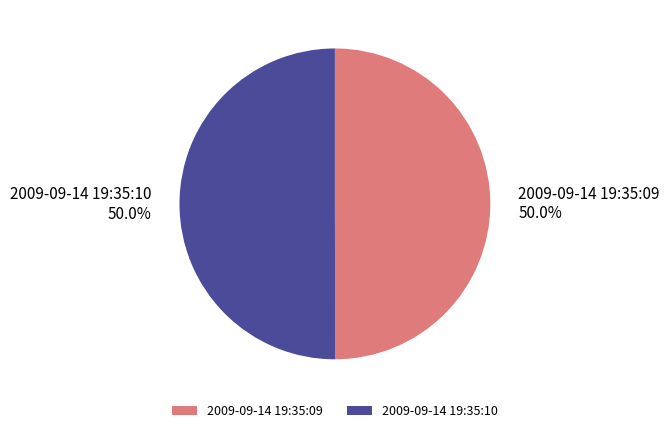

Count the number of slices in the pie.

2